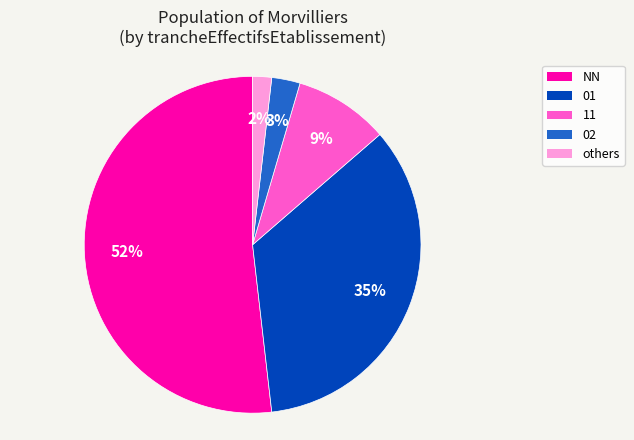

The NN slice represents 60% of the pie. True or false?

False